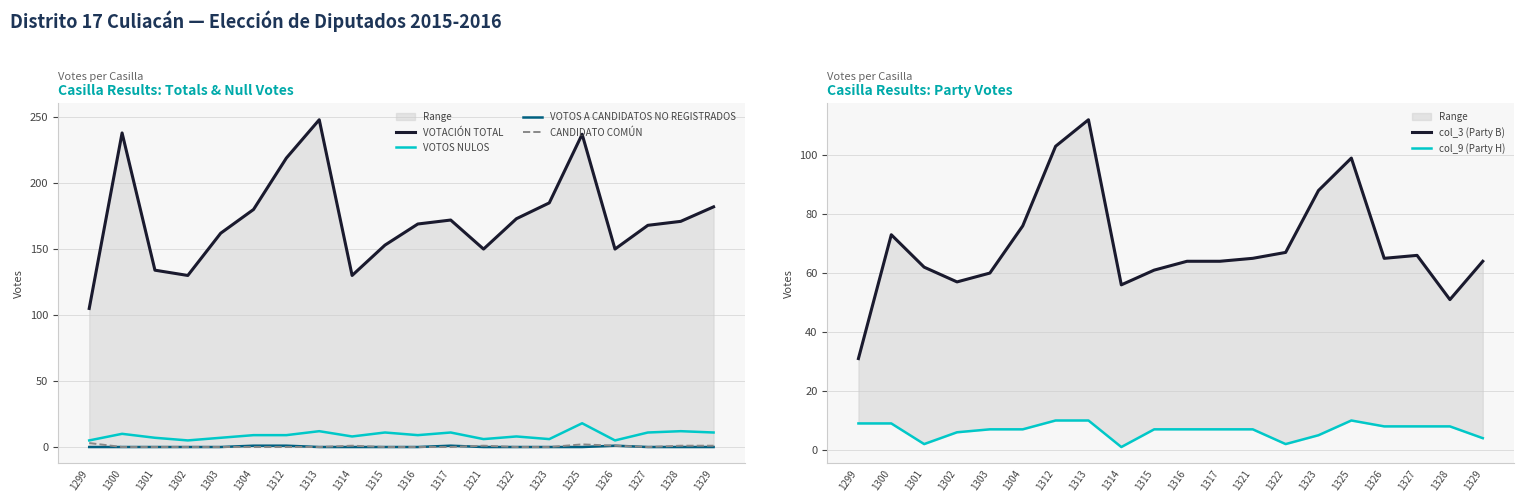

Rank the series at 1328 from highest to lowest value.

VOTACIÓN TOTAL, col_3 (Party B), VOTOS NULOS, col_9 (Party H), CANDIDATO COMÚN, VOTOS A CANDIDATOS NO REGISTRADOS